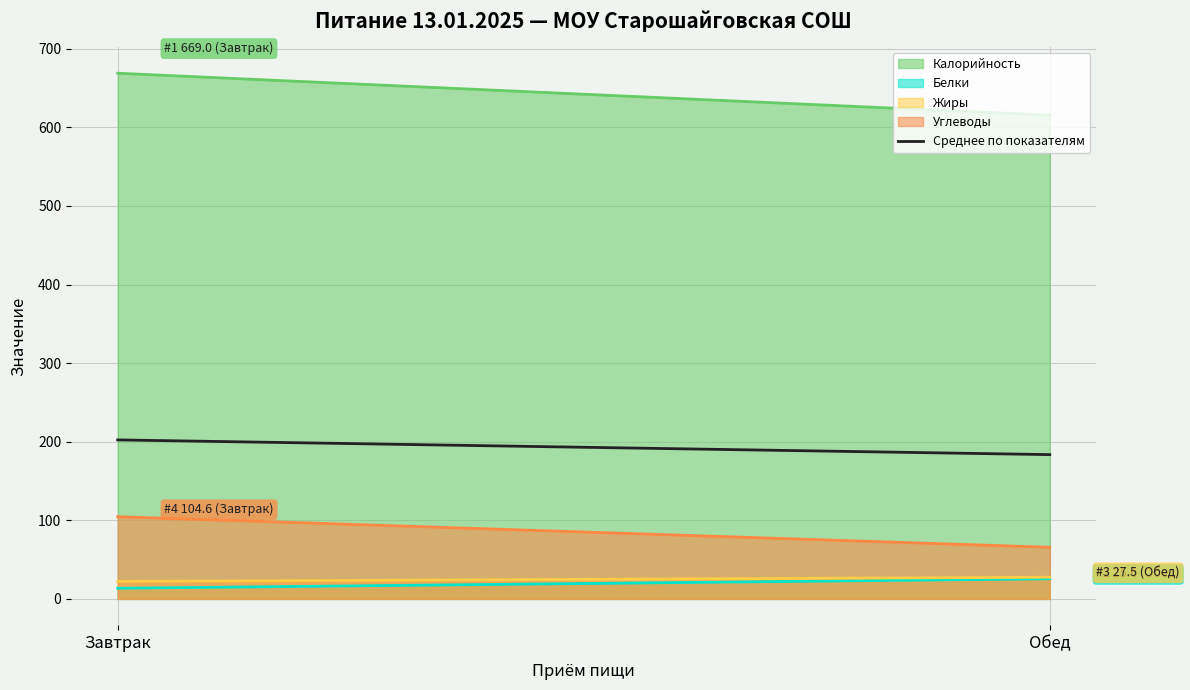

Which has a higher value, Завтрак or Обед?

Завтрак